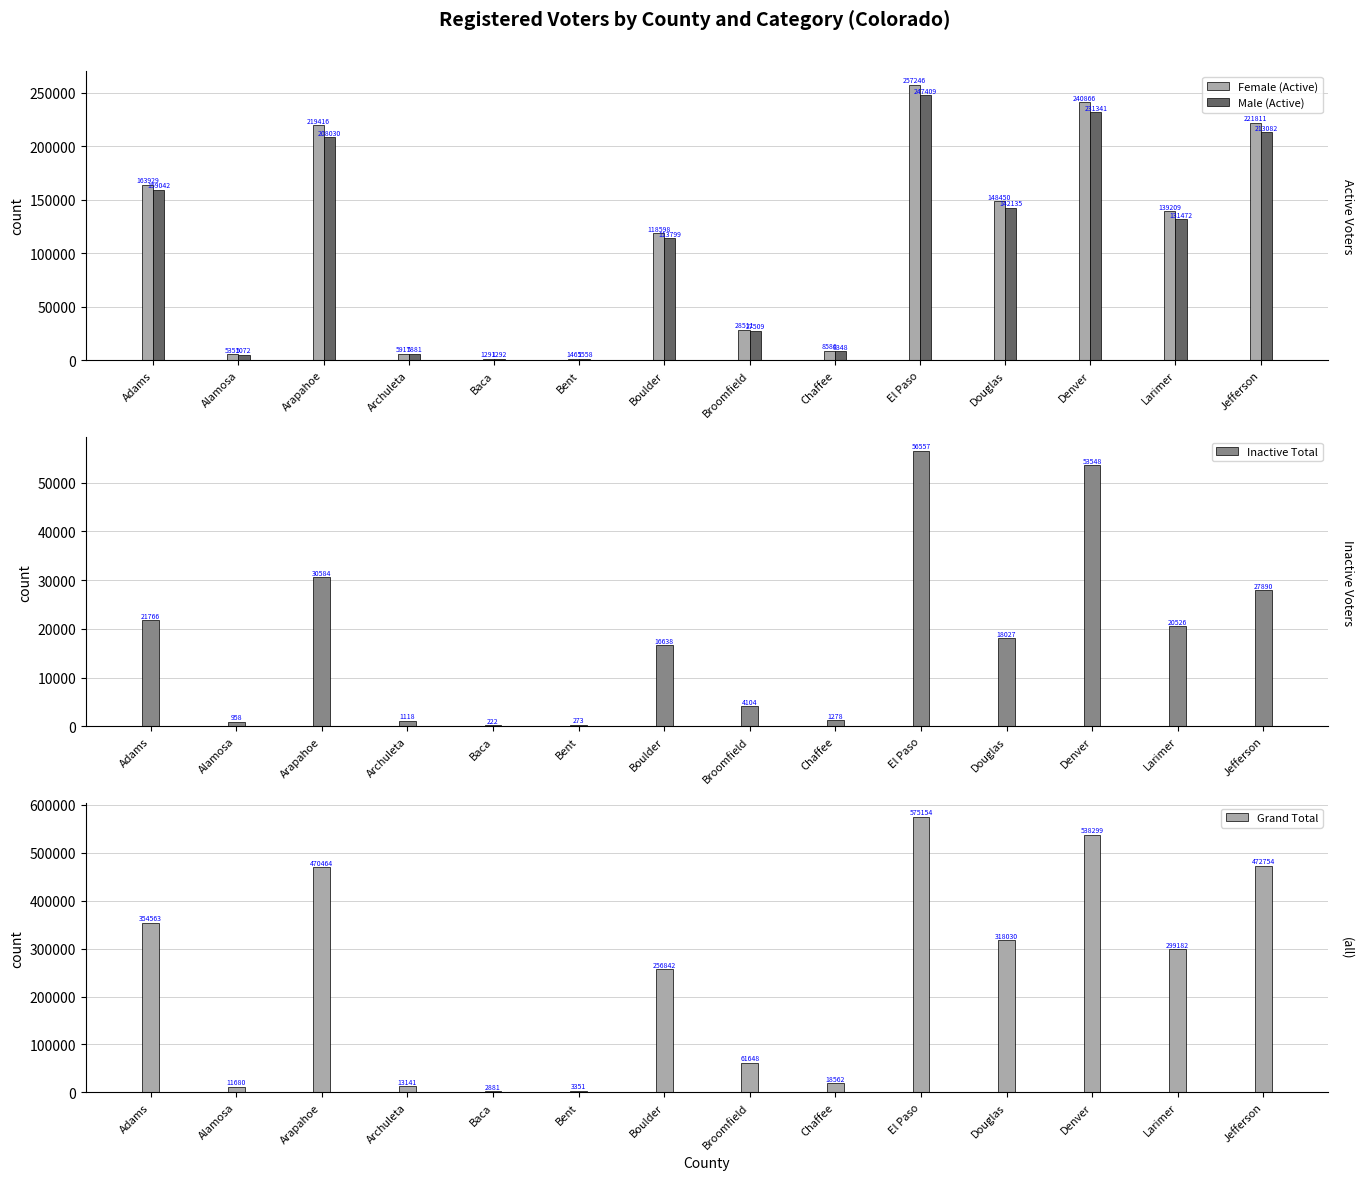

How many categories are shown in the chart?

14